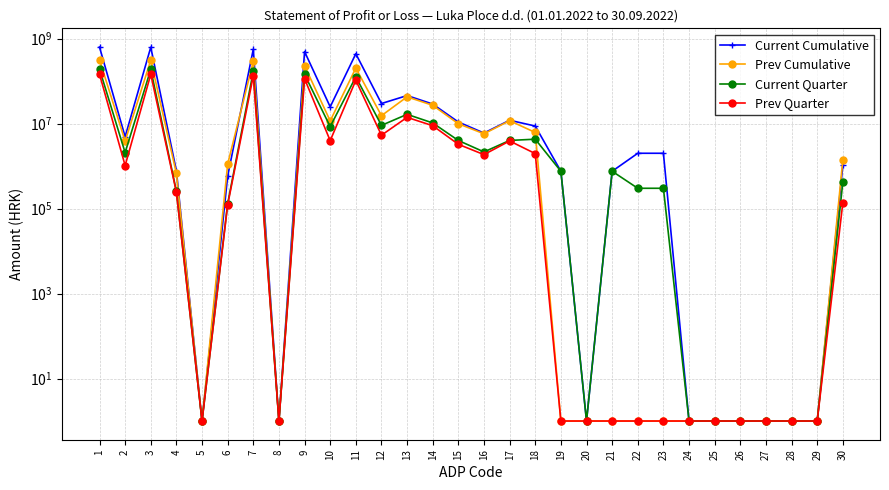

How many lines are shown in the chart?

4